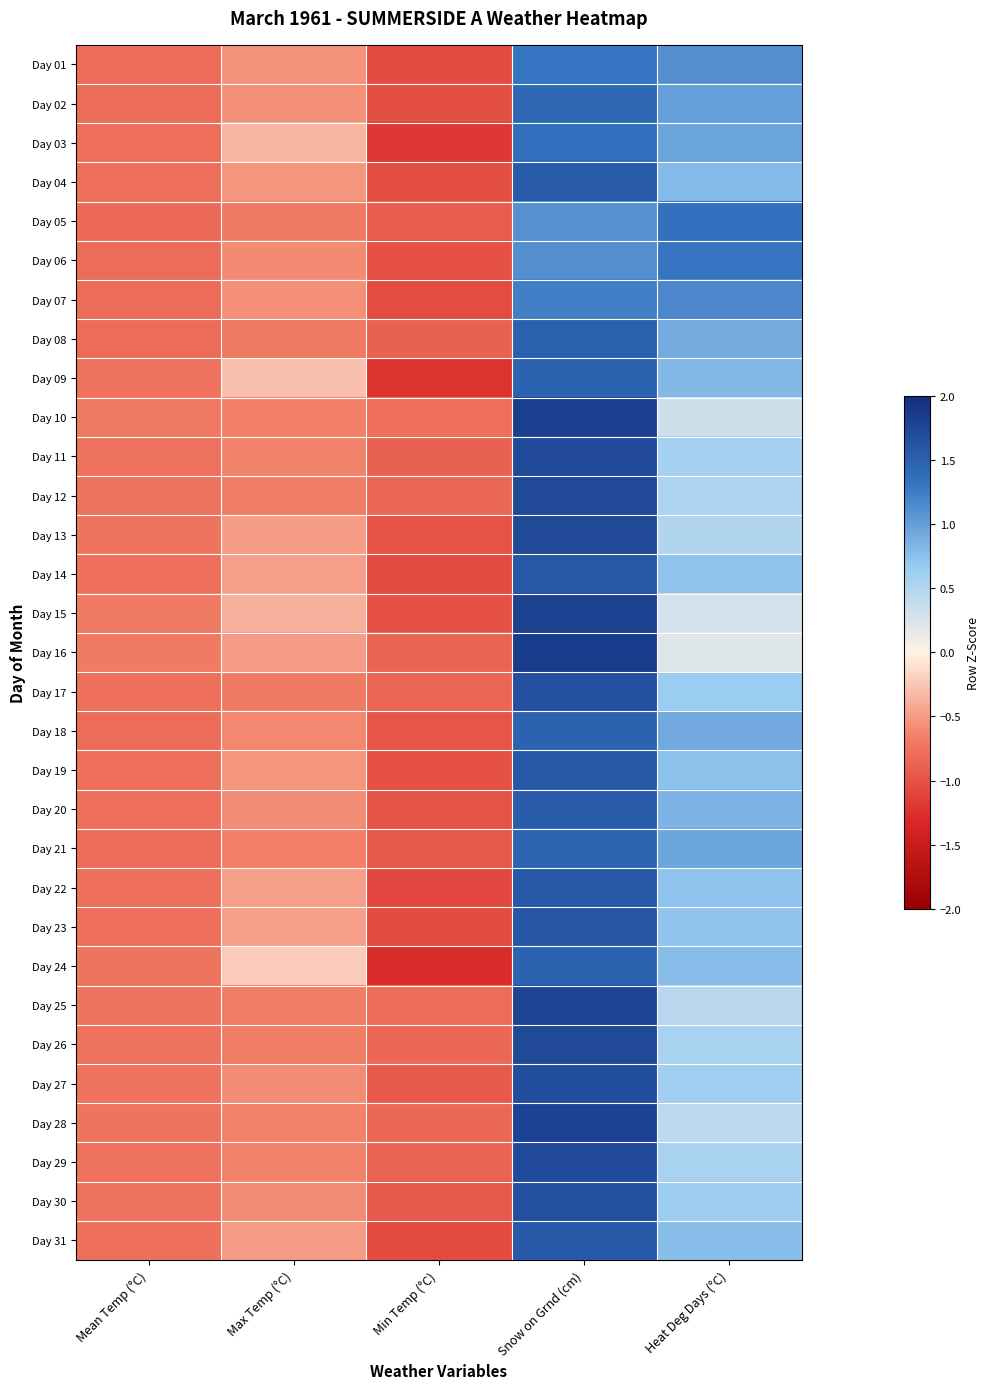

Which series has the widest spread of values?

Day 15